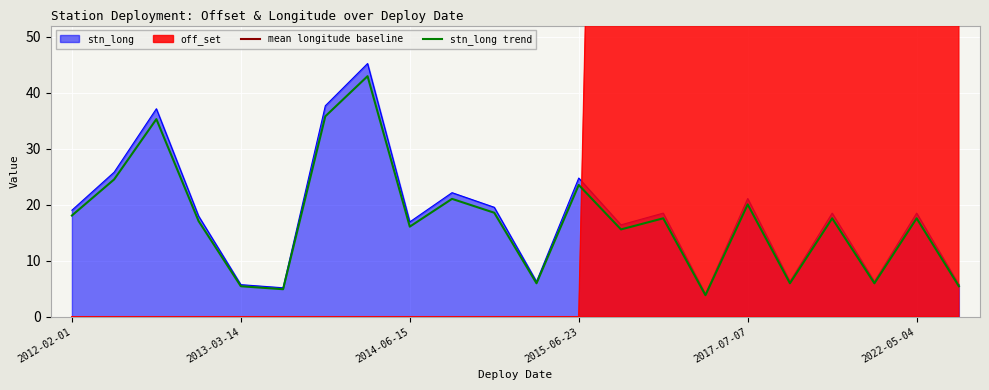

How many intersections are there between off_set and stn_long?

1